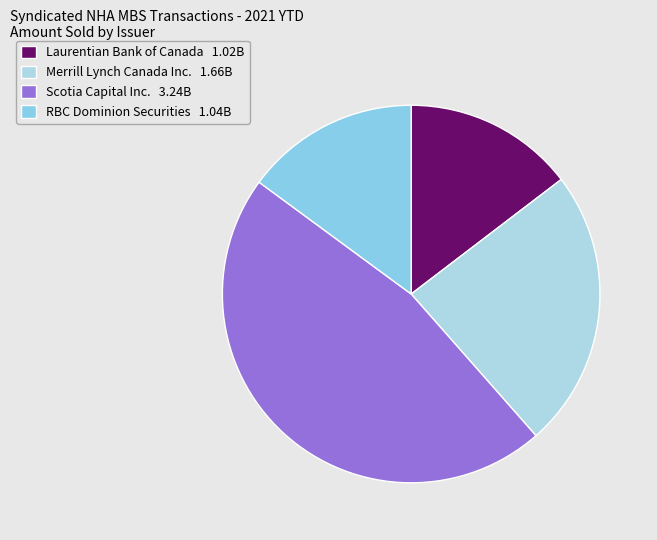

How many slices are in this pie chart?

4